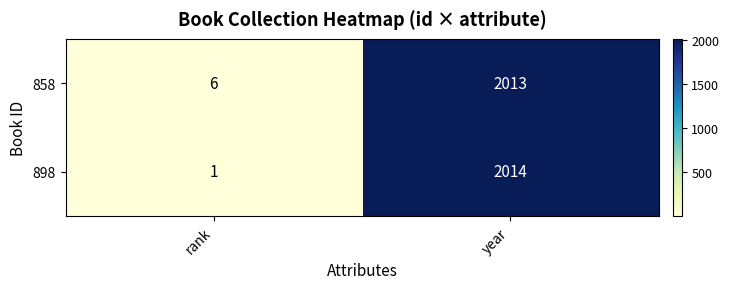

Is it true that 898 equals 2014 at year?

True